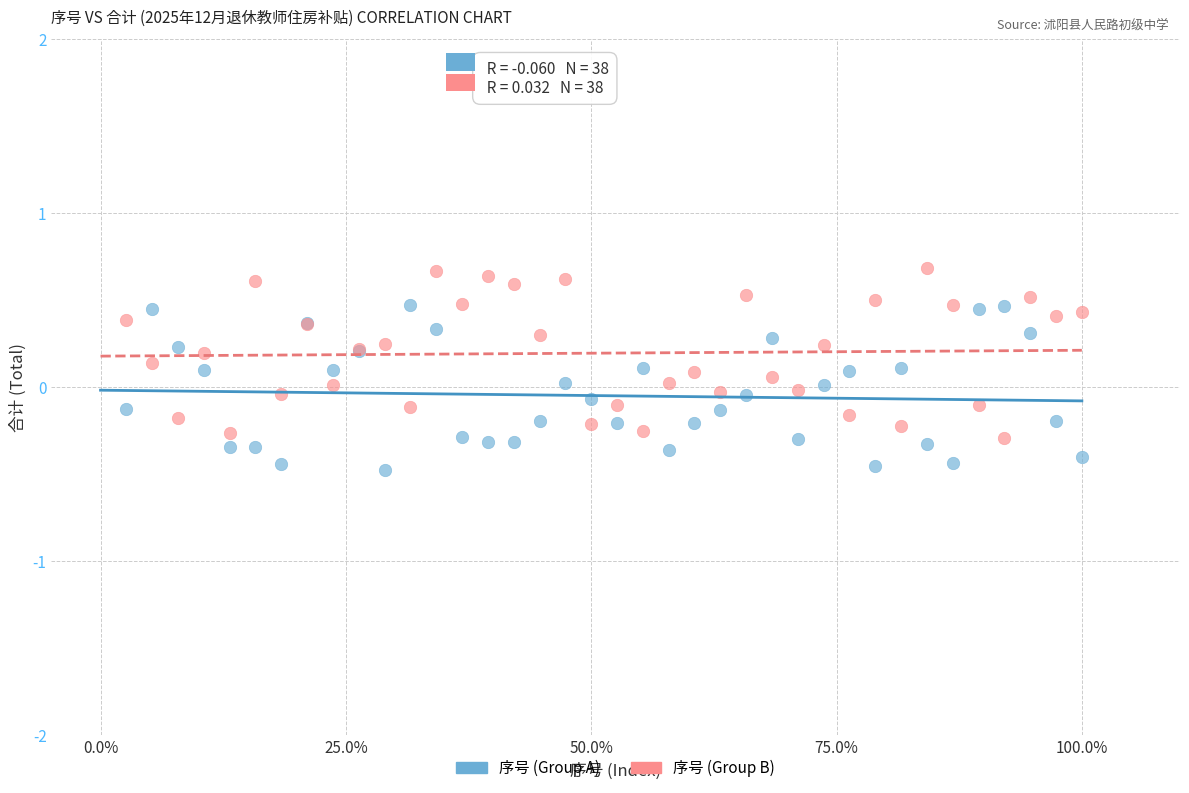

Which series contains the lowest Y value?

序号 (Group A)